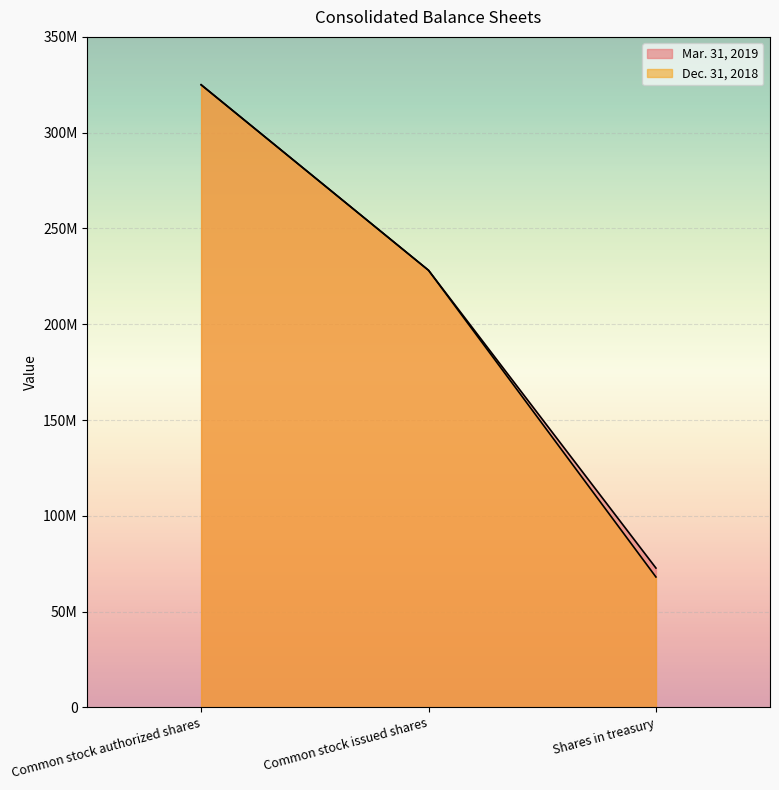

Count the Mar. 31, 2019 values in the range 72747011 to 325000000.

3